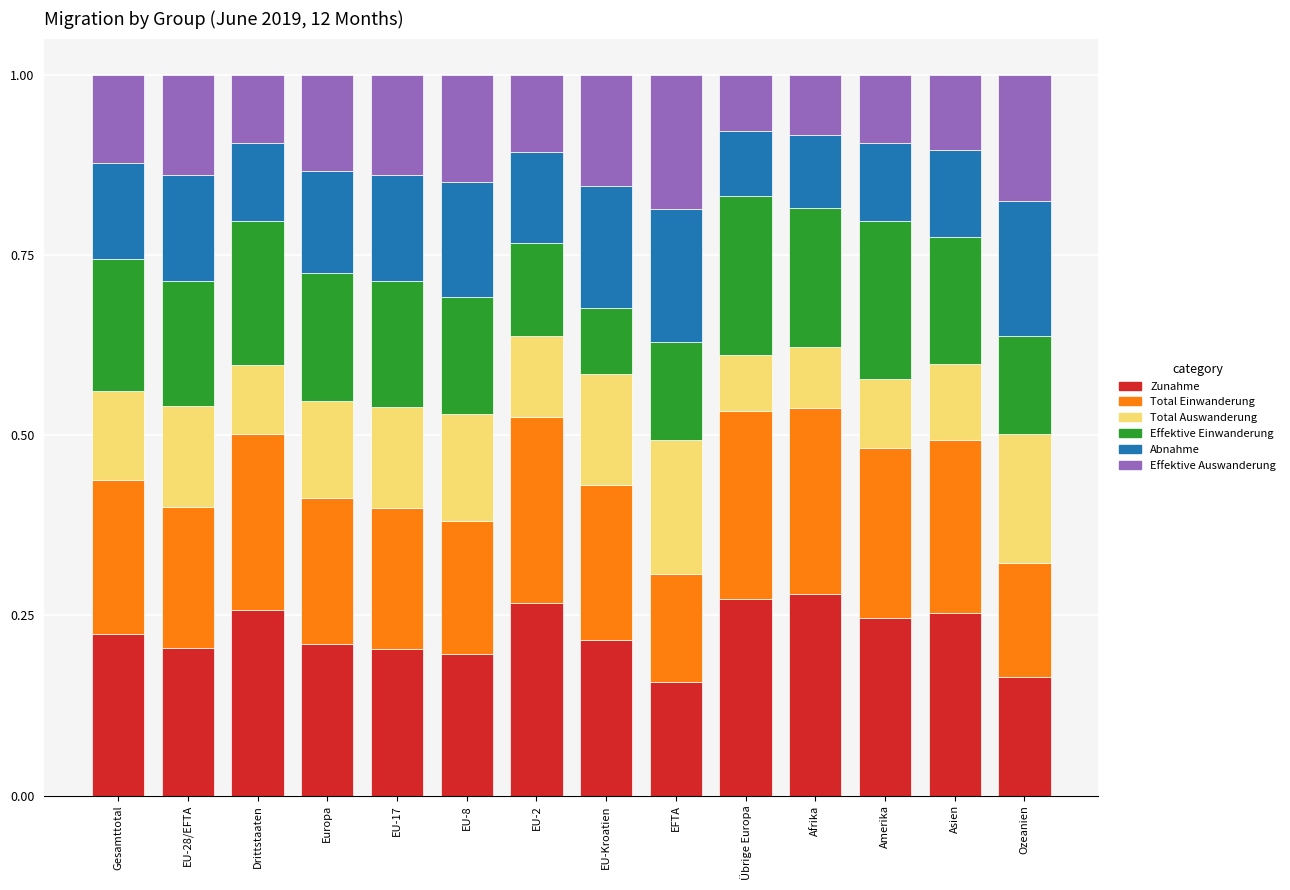

Count the Zunahme values in the range 0 to 1.

14